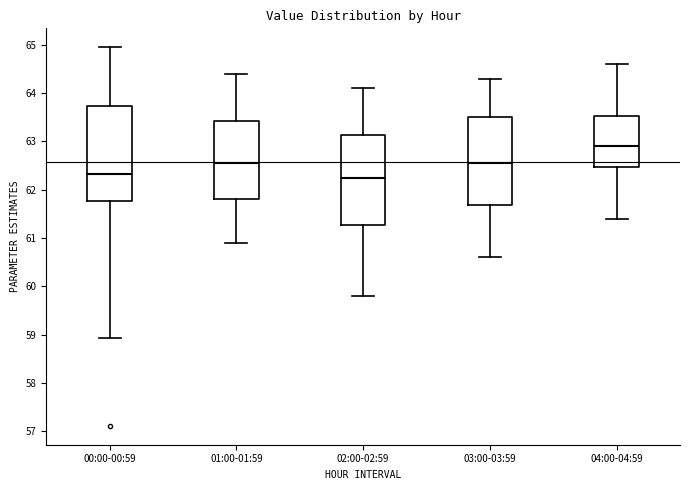

Where is the upper edge of the box for 00:00-00:59 on the y-axis? The values are not printed on the chart, so give them approximately, as read against the axis.

63.7